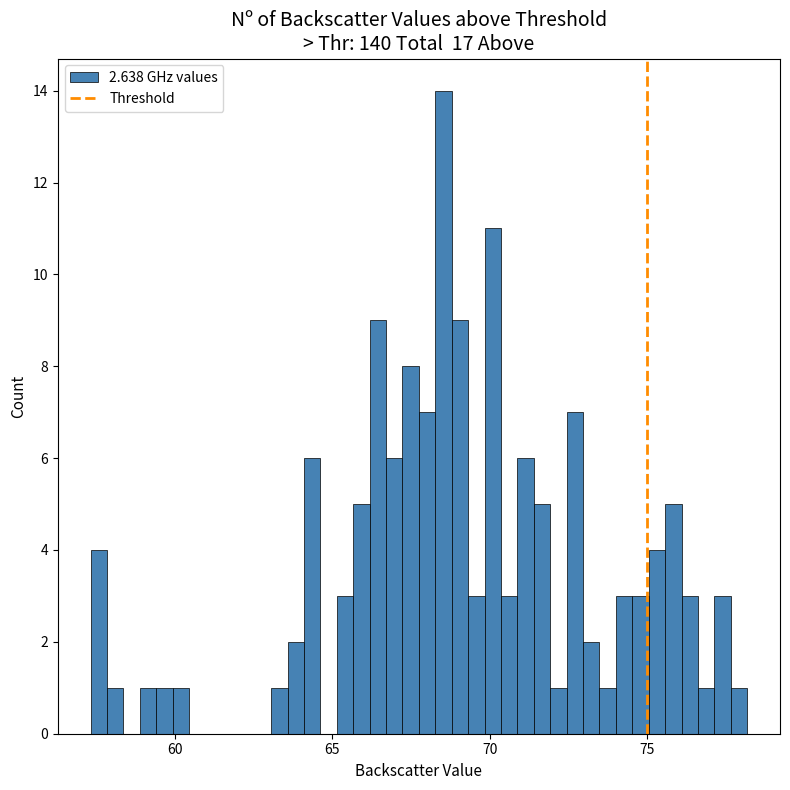

Read against the x-axis, roughly where is the centre of the tallest bar?

68.5